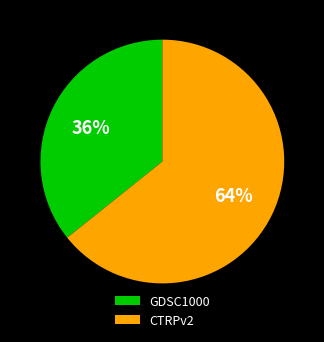

How many slices are in this pie chart?

2